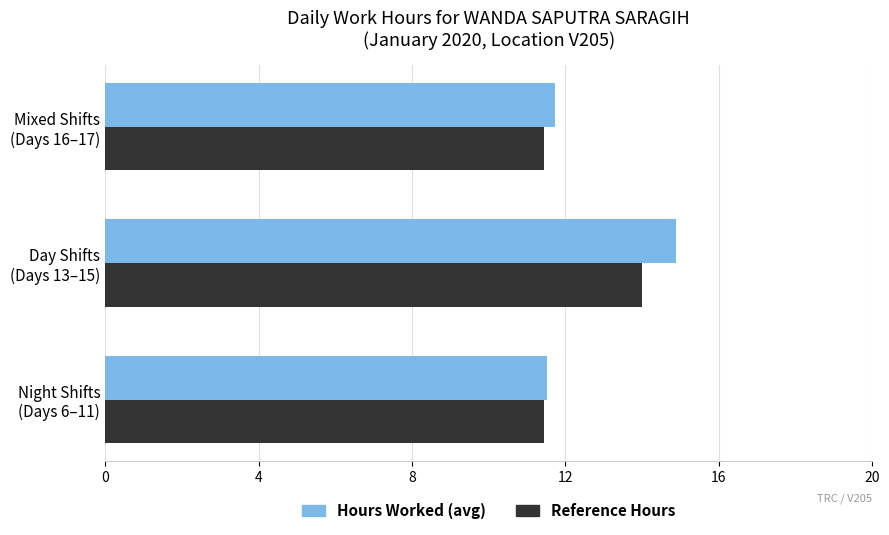

What is the smallest value displayed?

11.4